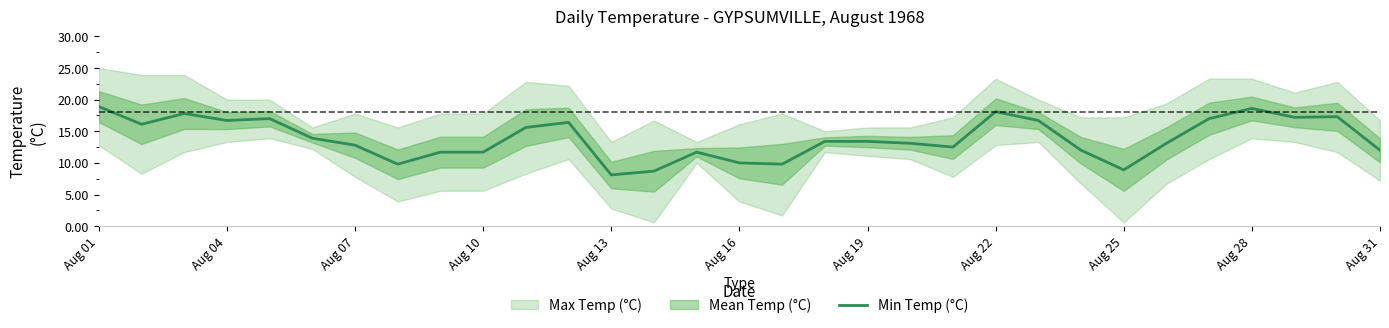

True or false: Min Temp (°C) has a value of 16.7 at Aug 04.

True